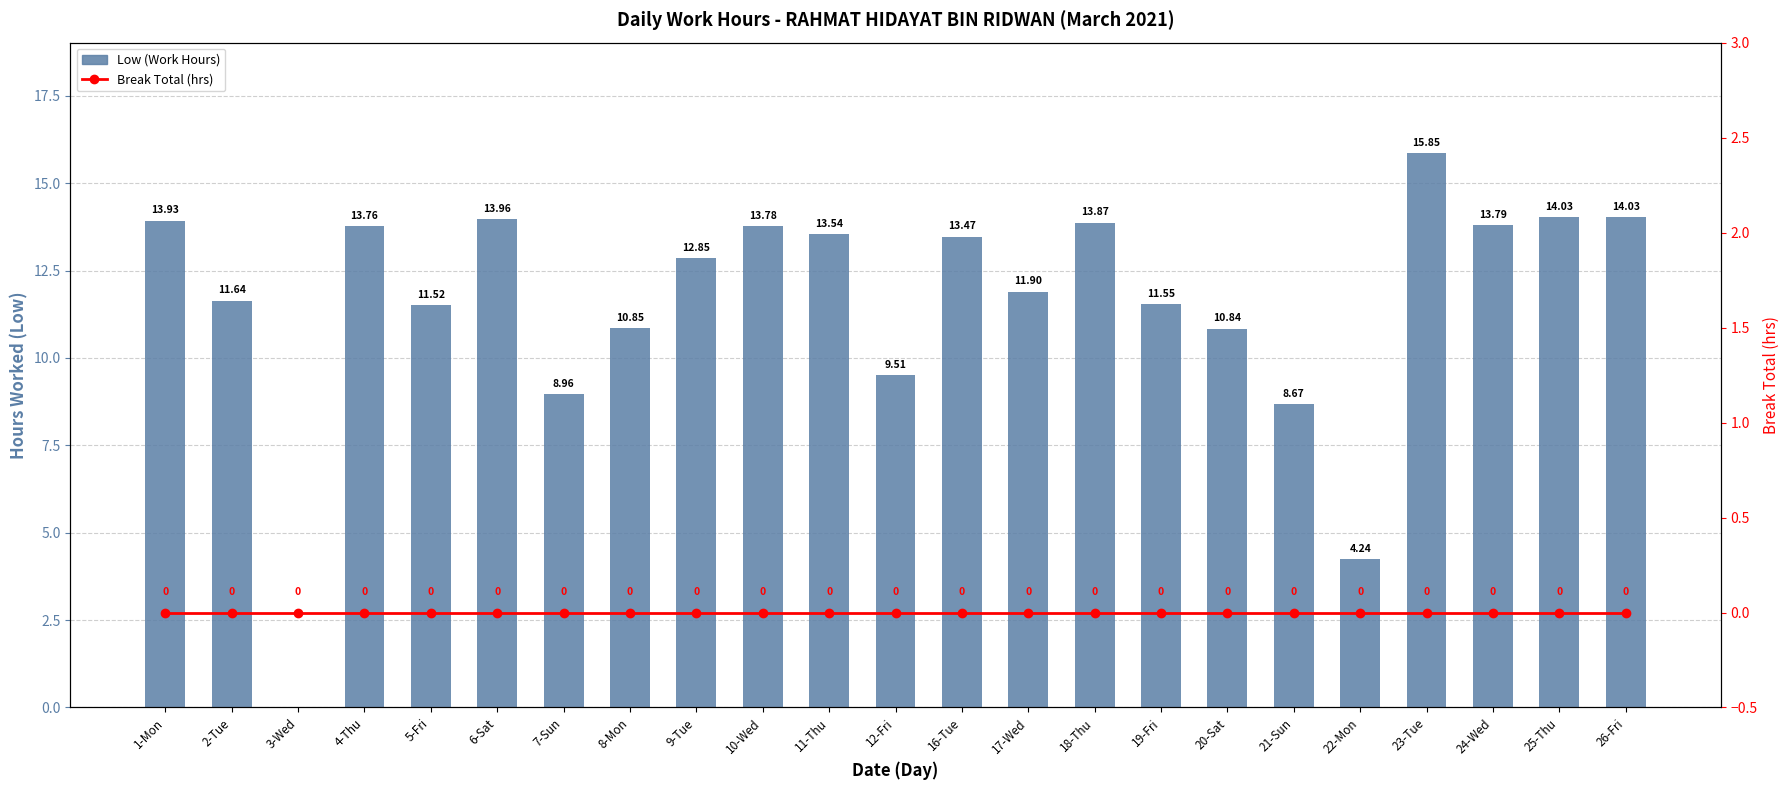

Is it true that Low (Work Hours) equals 13.8 at 10-Wed?

True